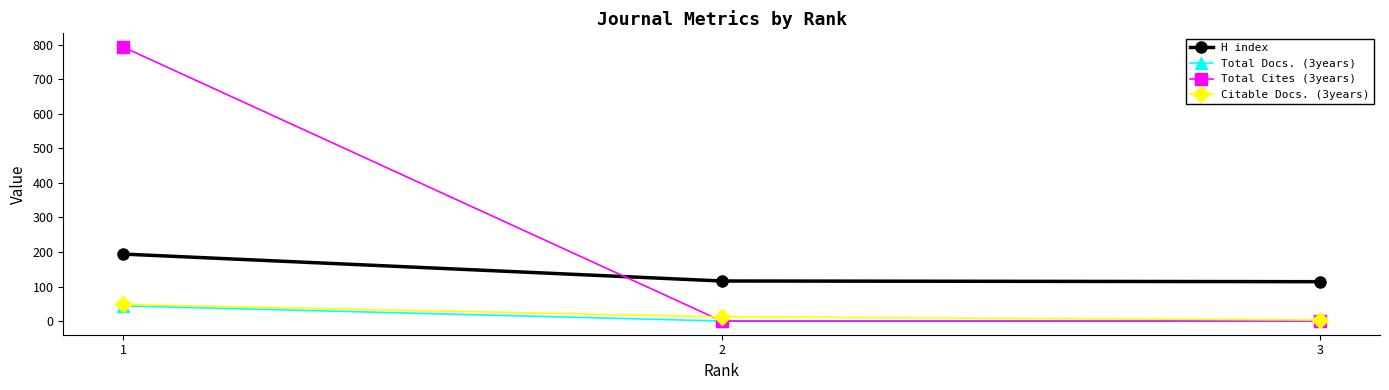

Which series has the widest spread of values?

Total Cites (3years)